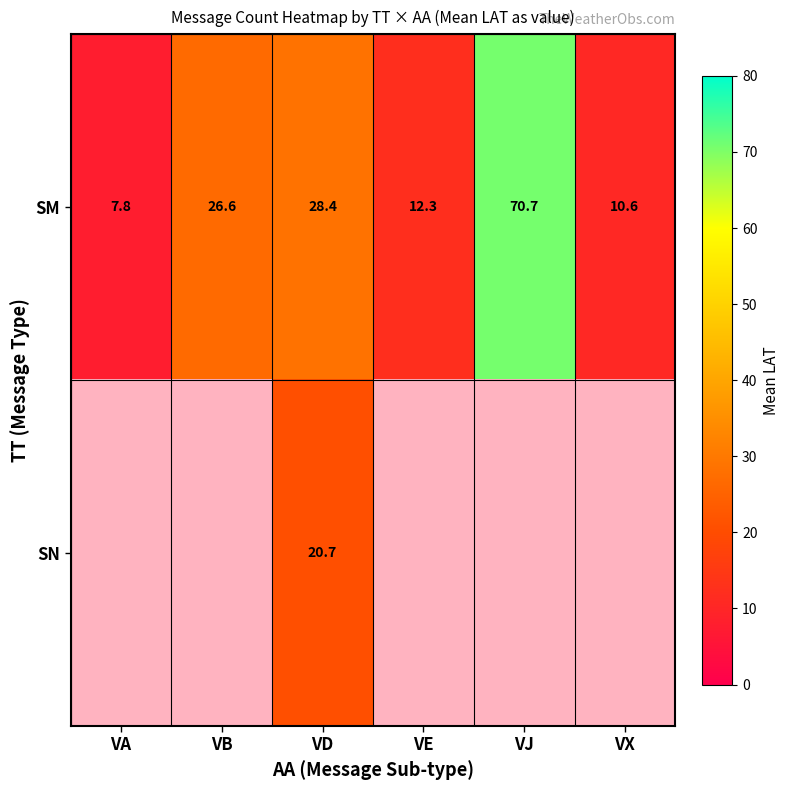

Is it true that SM equals 43.0 at VD?

False